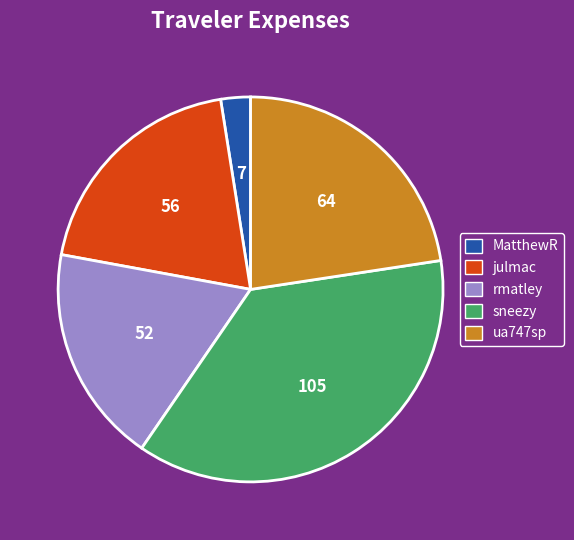

Rank the categories by value from lowest to highest.

MatthewR, rmatley, julmac, ua747sp, sneezy